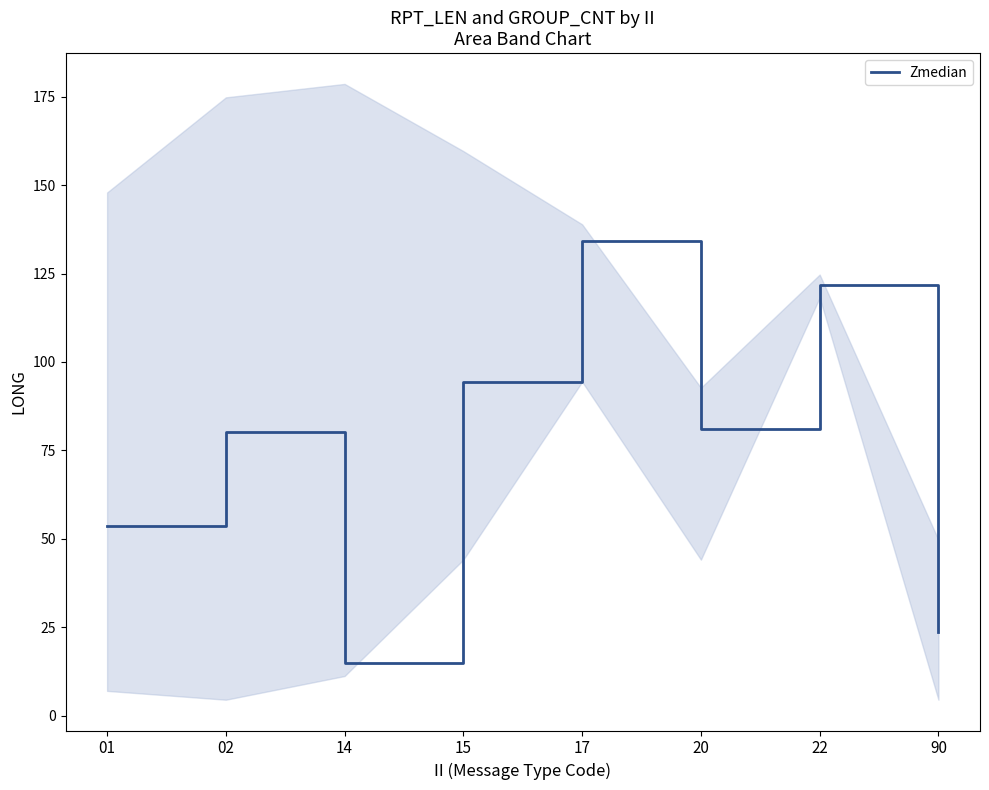

How many data points are above 81?

4